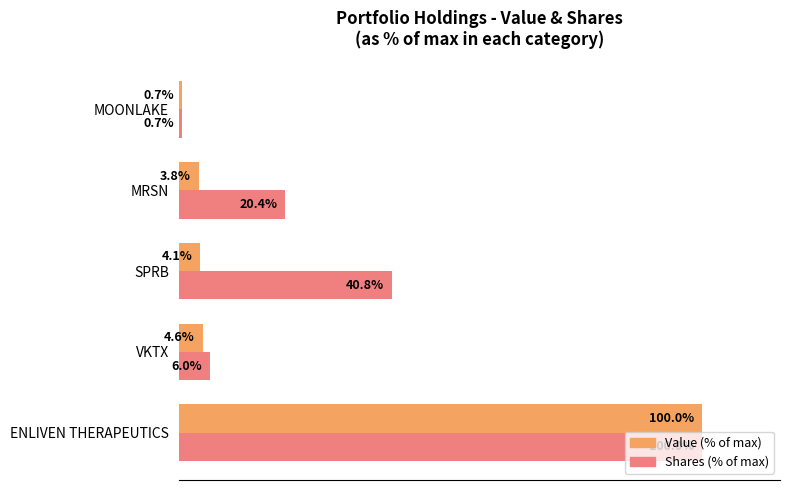

Rank the series by their average value, from lowest to highest.

Value (% of max), Shares (% of max)